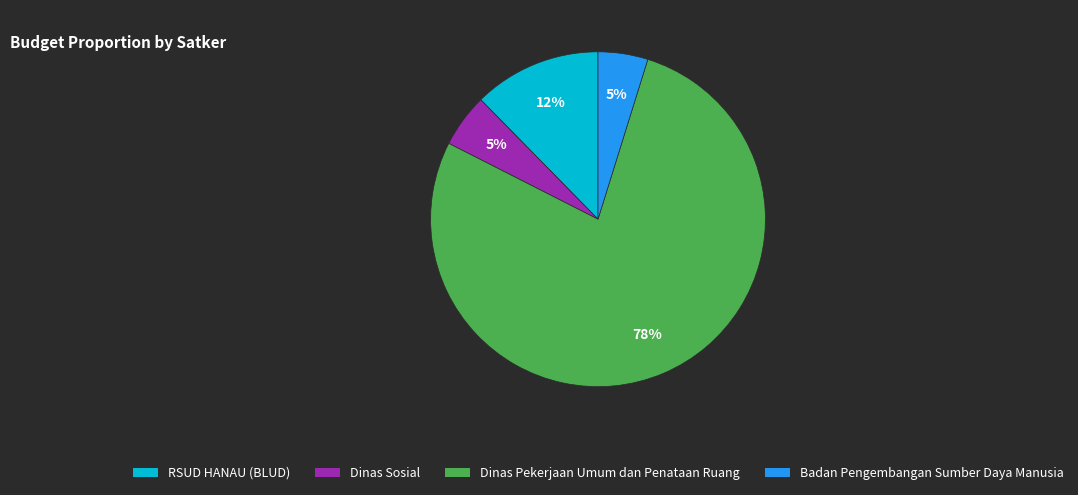

To the nearest percent, what is the average slice percentage?

25%